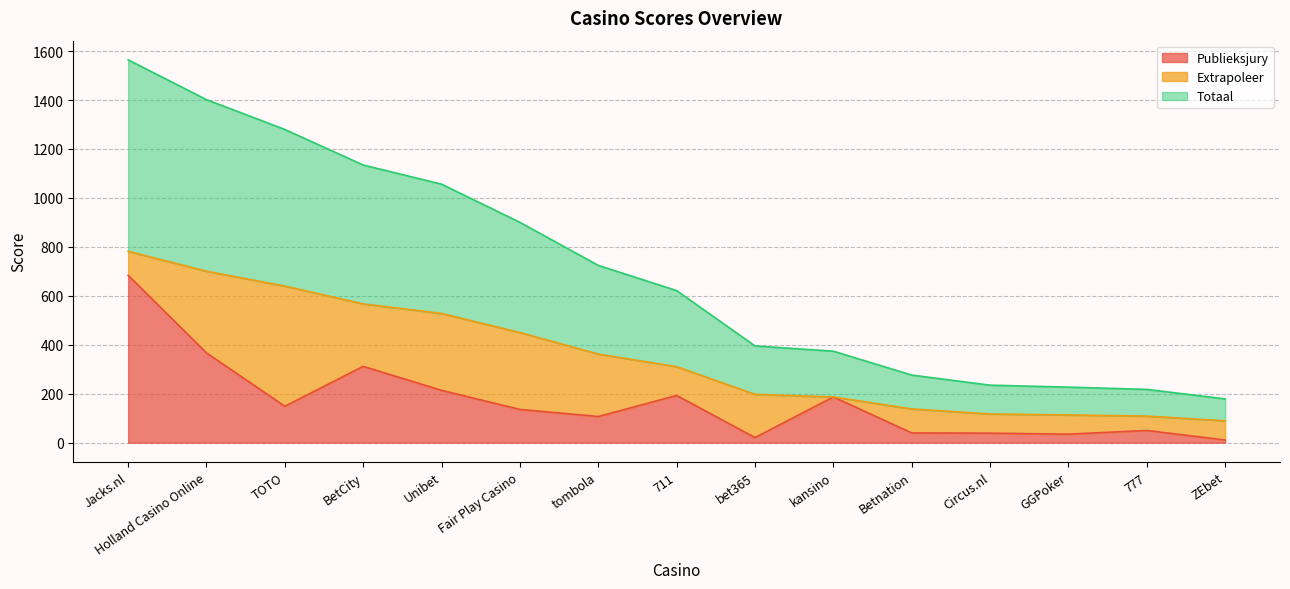

What is the difference between the maximum and second lowest values in the Publieksjury series?

663.0